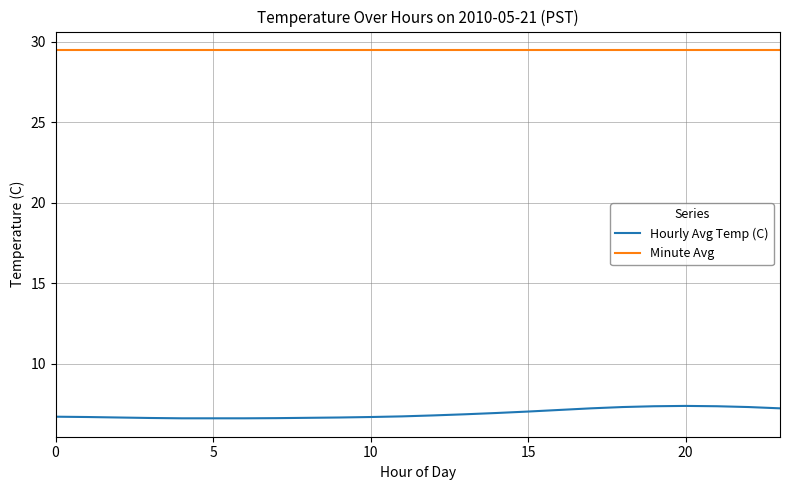

True or false: Minute Avg and Hourly Avg Temp (C) intersect in this chart.

False